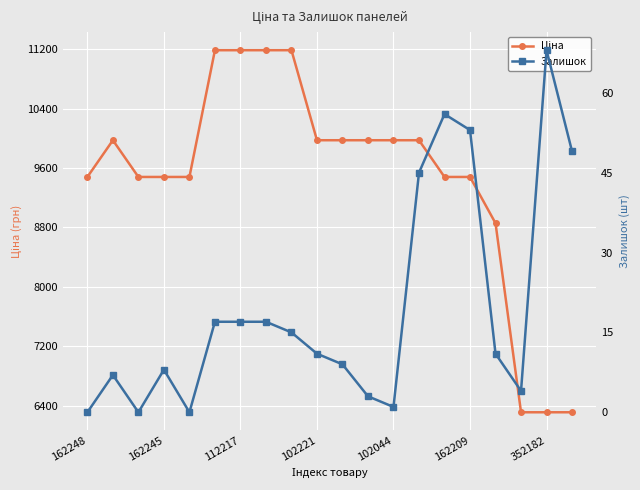

Between 14 and 15, which is larger?

14